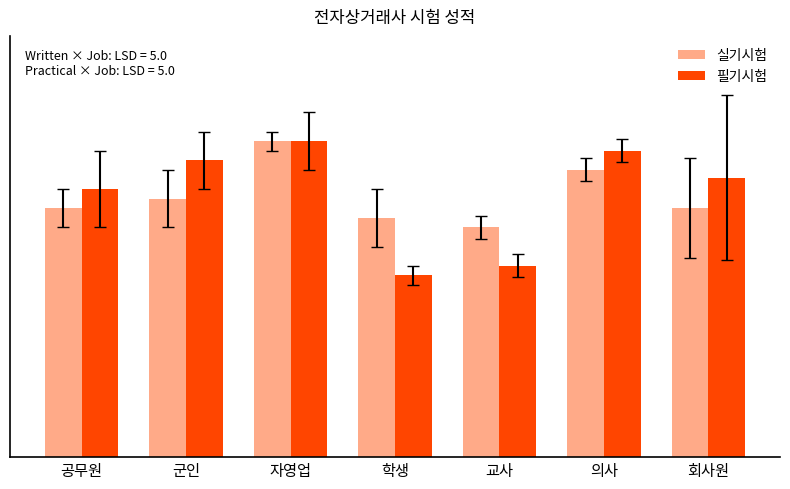

At which label does 필기시험 first exceed 73?

군인